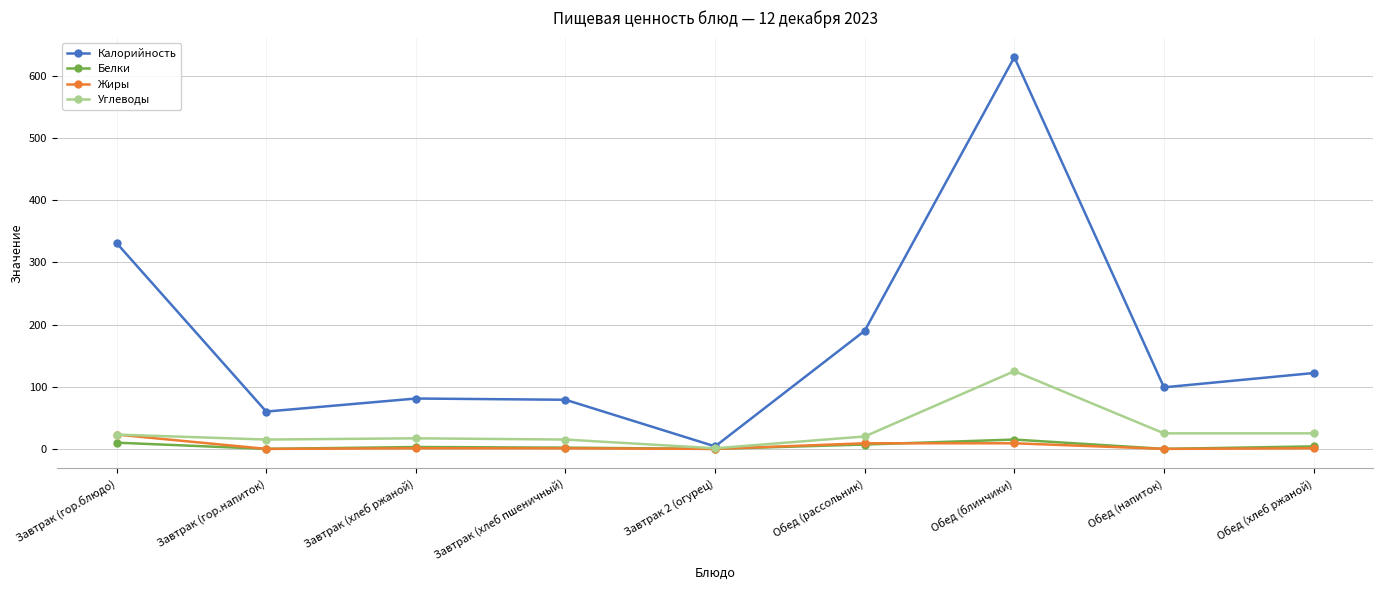

What is the value of the Белки point at the 7th from the left?

15.0